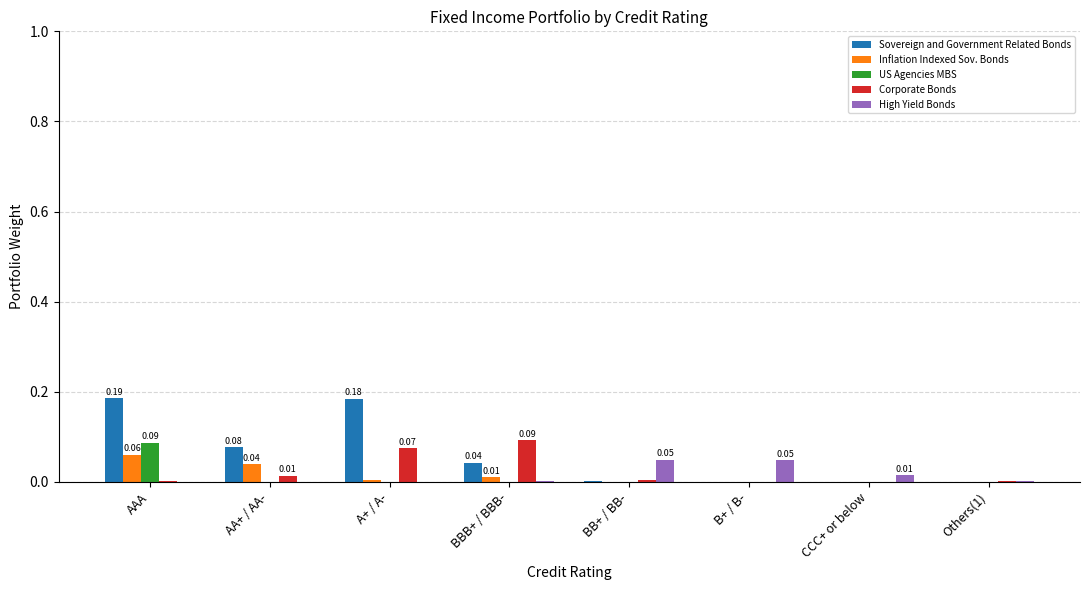

True or false: Corporate Bonds has a value of -0.0 at CCC+ or below.

False